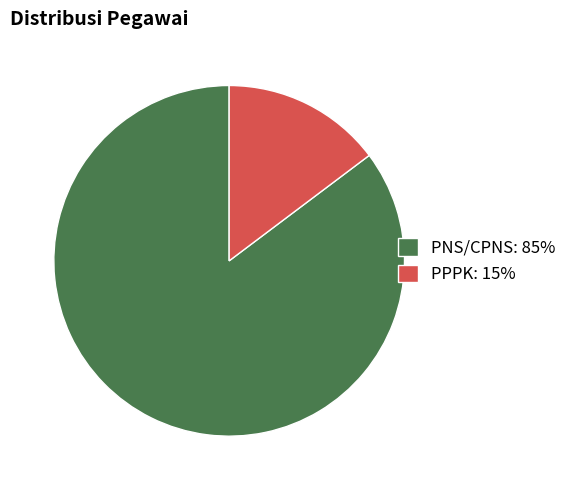

Which has a higher value, PNS/CPNS or PPPK?

PNS/CPNS